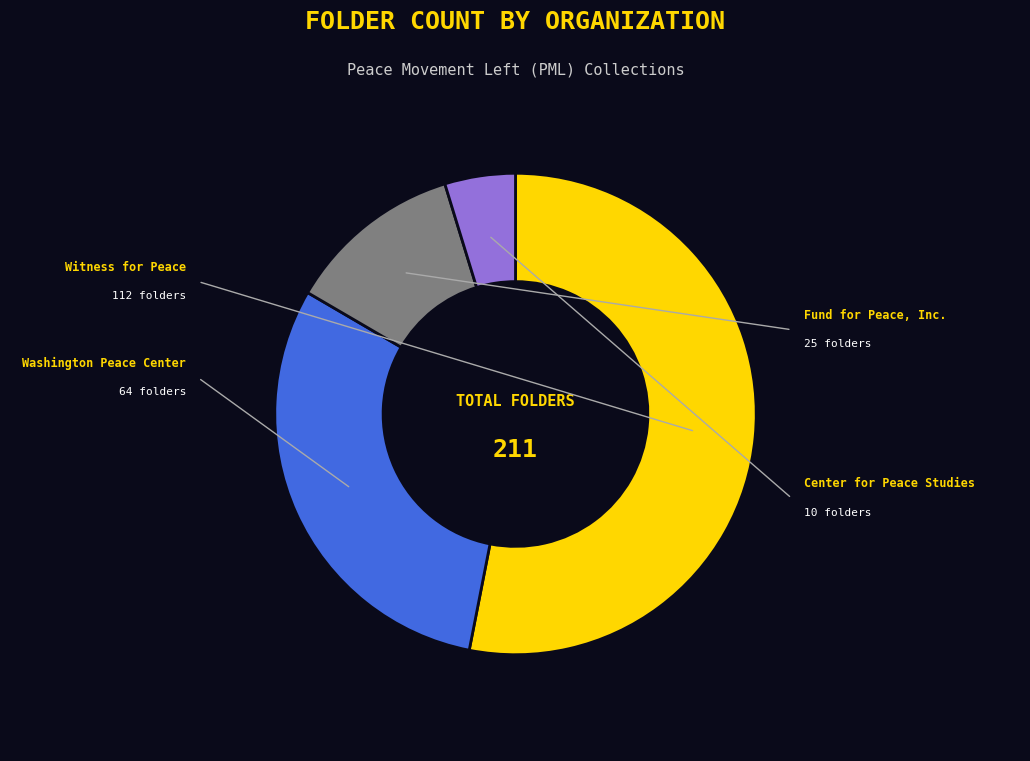

How many slices are in this pie chart?

4